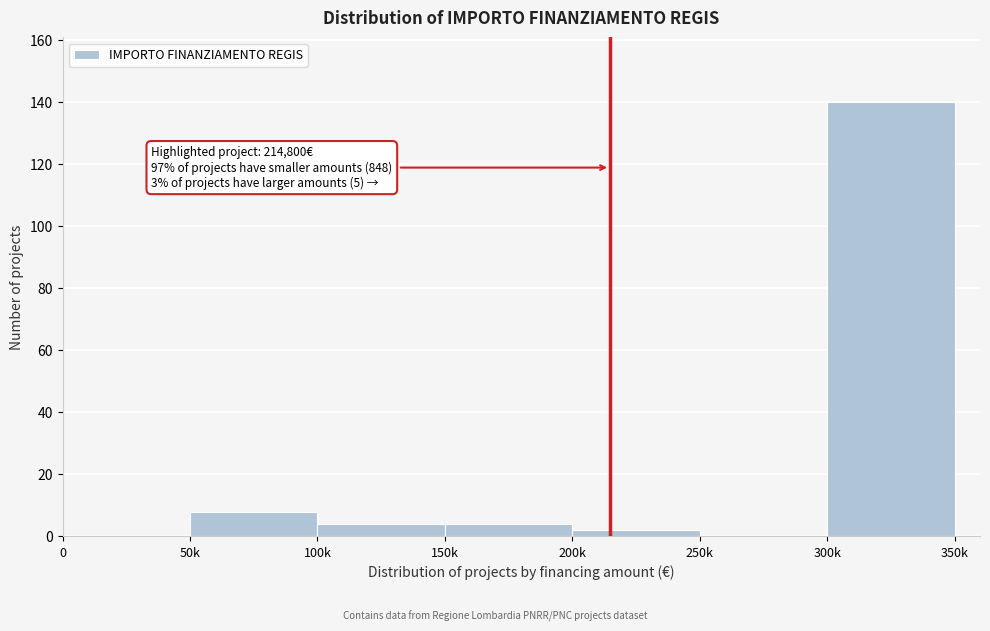

Reading left to right, transcribe all the data shown in this chart.

0=0	50k=8	100k=4	150k=4	200k=2	250k=0	300k=140